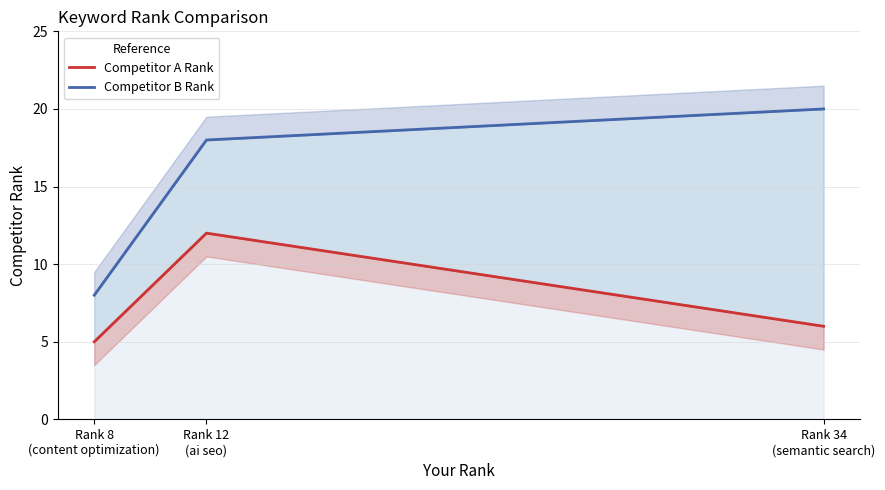

List the labels in order of Competitor B Rank value, smallest first.

Rank 8
(content optimization), Rank 12
(ai seo), Rank 34
(semantic search)